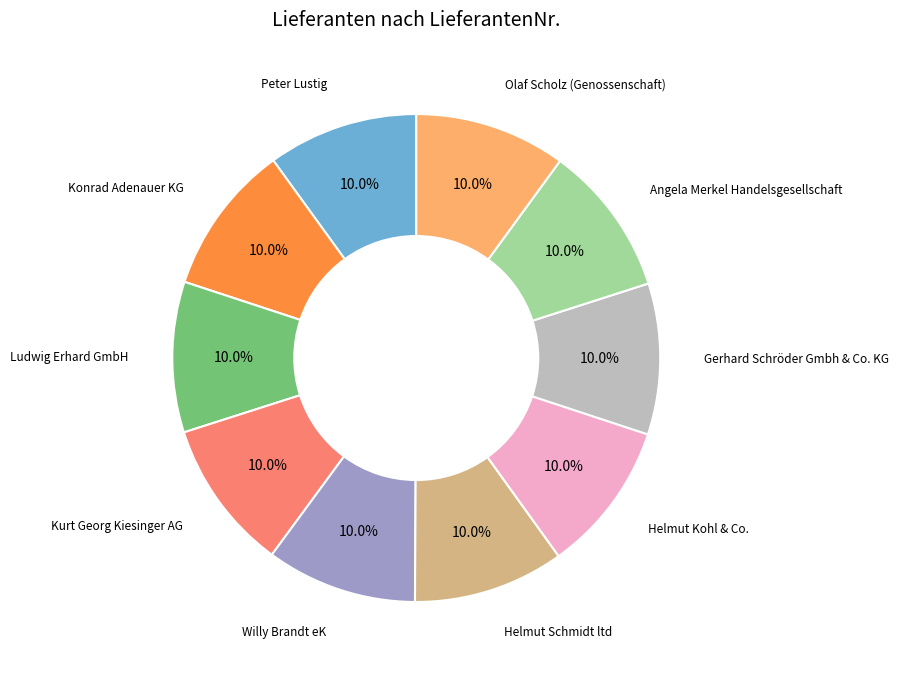

Is there a majority slice in this chart?

No